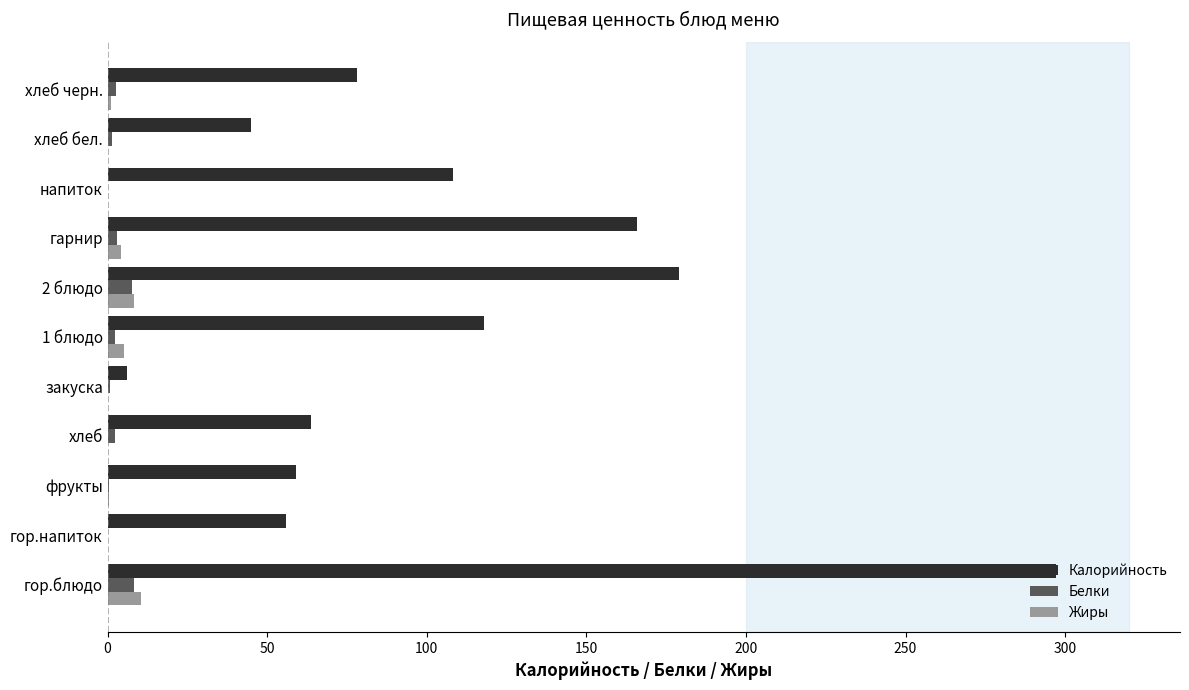

Is it true that Белки equals 8.2 at гор.блюдо?

True